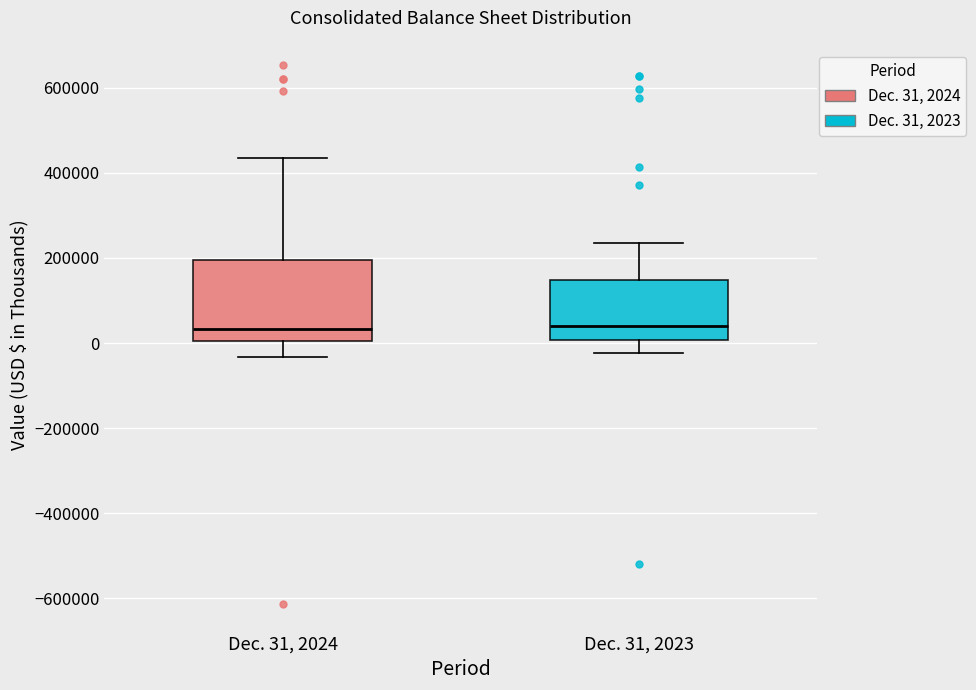

Where does the median line of the box for Dec. 31, 2023 sit on the y-axis? The values are not printed on the chart, so give them approximately, as read against the axis.

40000